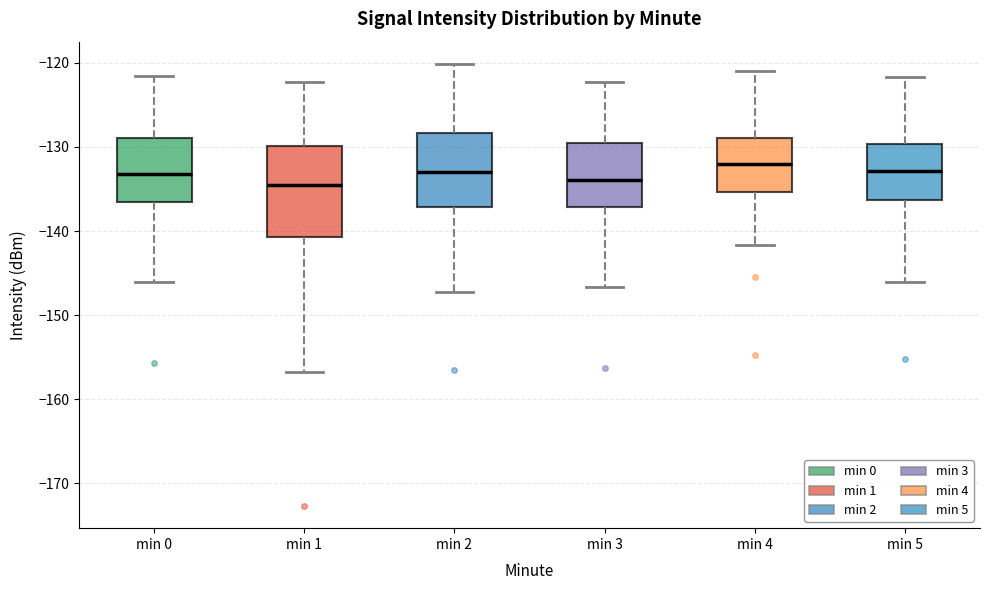

Reading left to right, read every box against the y-axis: the position of its median line, the range the box covers, and the ends of its whiskers. The values are not printed on the chart, so give them approximately, as read against the axis.

min 0: median -133, box -137 to -129, whiskers -146 to -122
min 1: median -135, box -141 to -130, whiskers -157 to -122
min 2: median -133, box -137 to -128, whiskers -147 to -120
min 3: median -134, box -137 to -130, whiskers -147 to -122
min 4: median -132, box -135 to -129, whiskers -142 to -121
min 5: median -133, box -136 to -130, whiskers -146 to -122